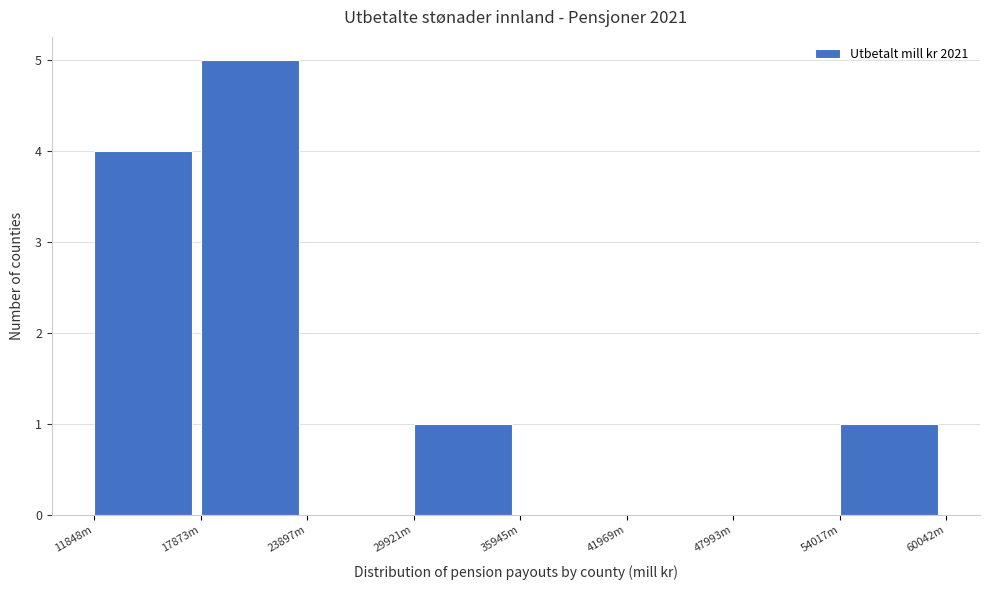

Reading right to left, what are all the values shown in this chart?

54017m=1	47993m=0	41969m=0	35945m=0	29921m=1	23897m=0	17873m=5	11848m=4